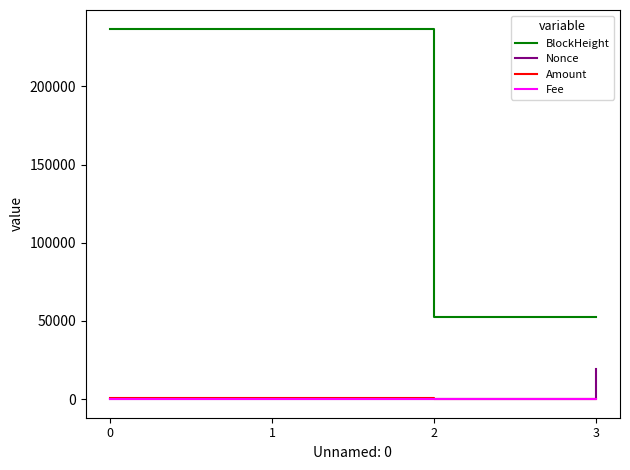

Is the value of BlockHeight at 0 greater than the value of Nonce at 0?

Yes